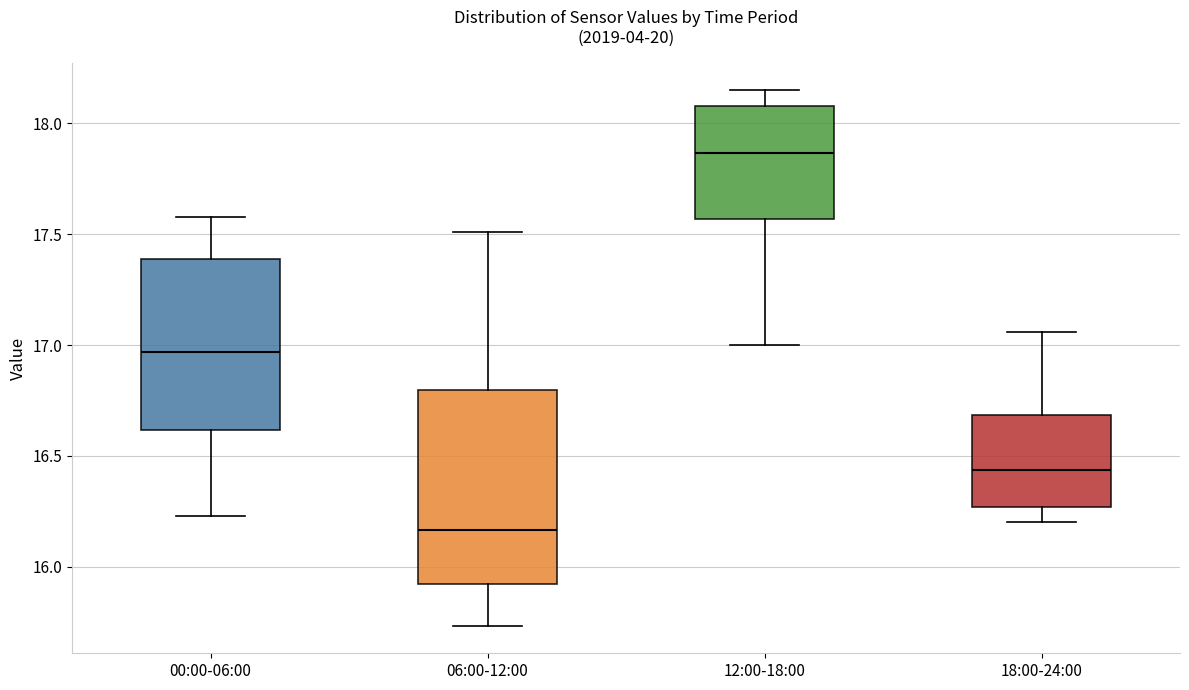

Which box has the lowest median line?

06:00-12:00